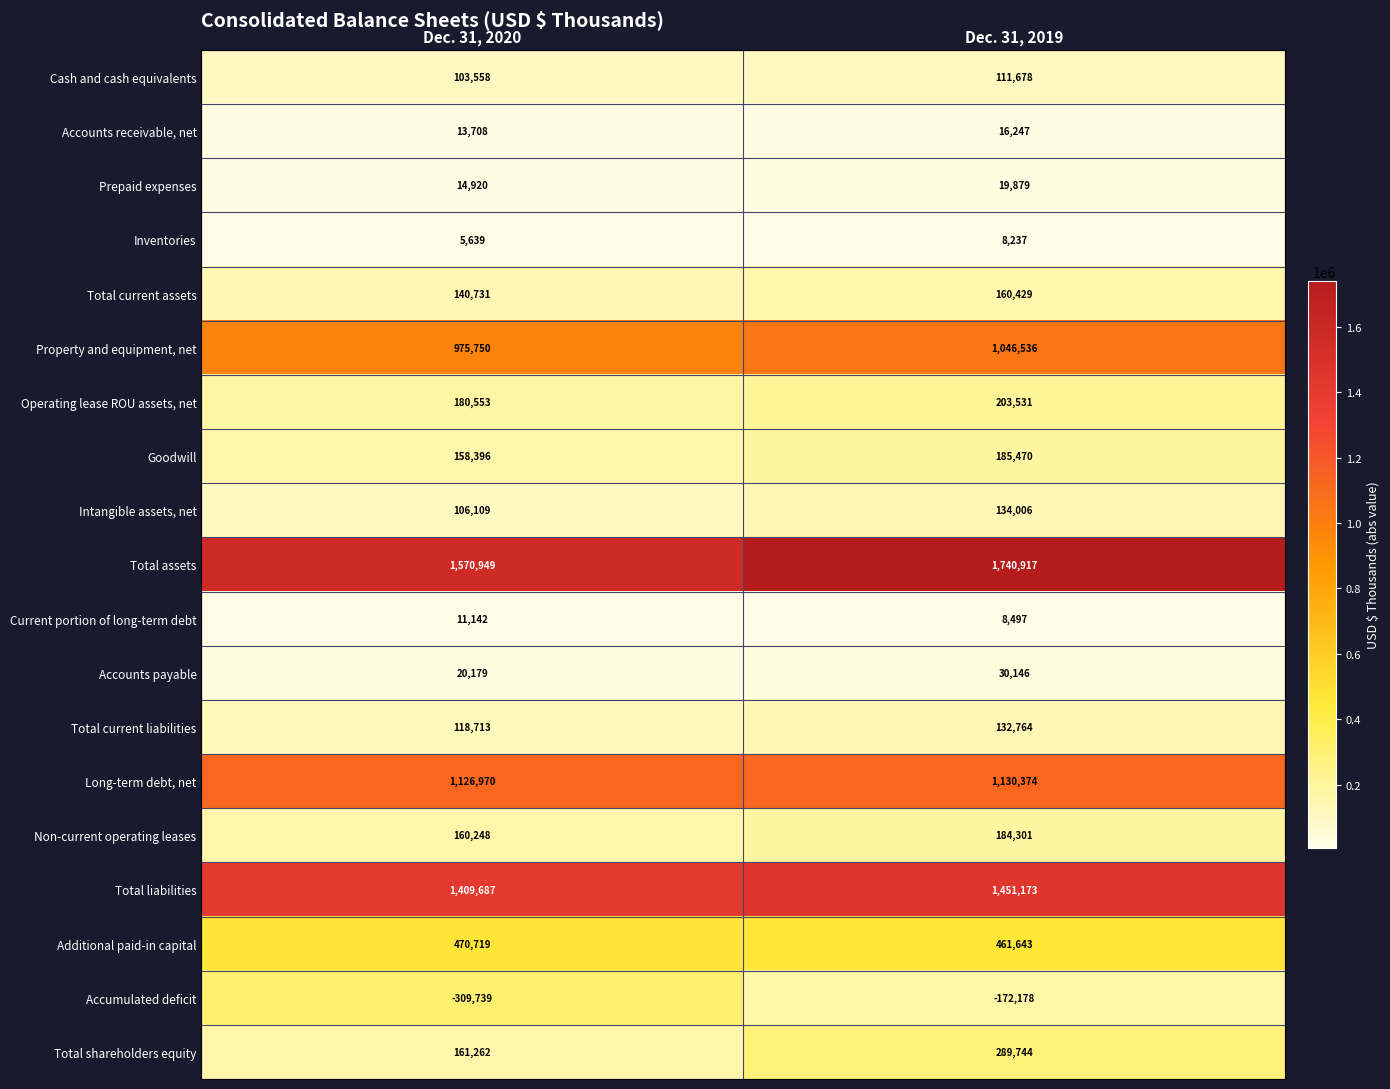

Between Dec. 31, 2020 and Dec. 31, 2019, which series saw the biggest shift?

Total assets